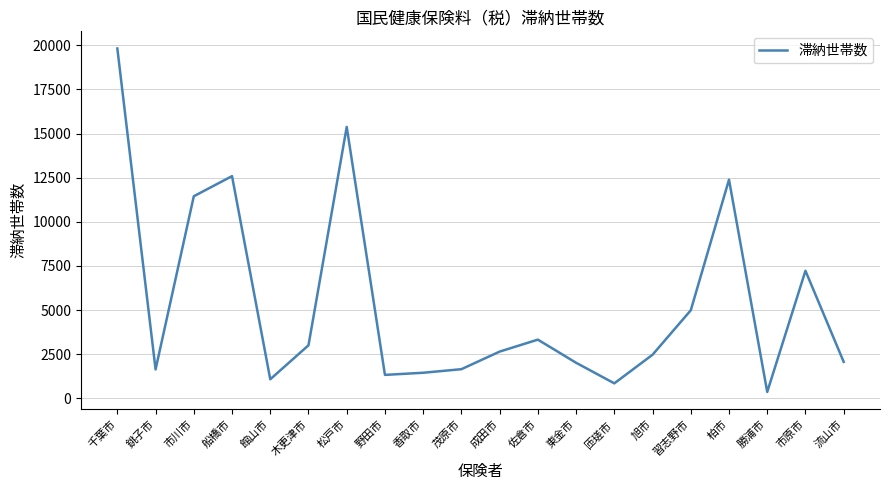

The chart shows a value of 7747 at 船橋市. True or false?

False